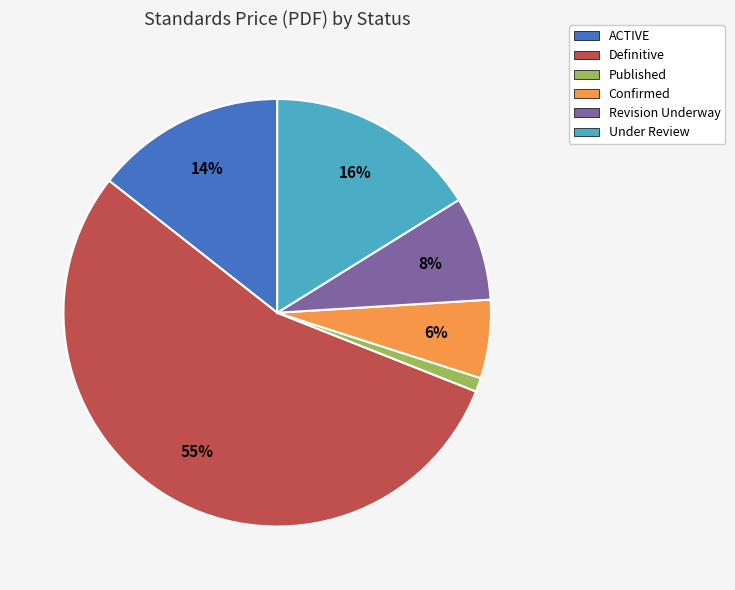

To the nearest percent, what portion does Under Review represent?

16%